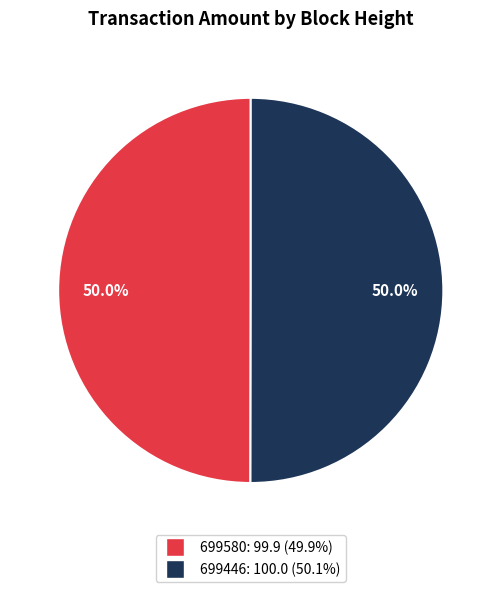

To the nearest percent, what percentage of the pie is 699446?

50%